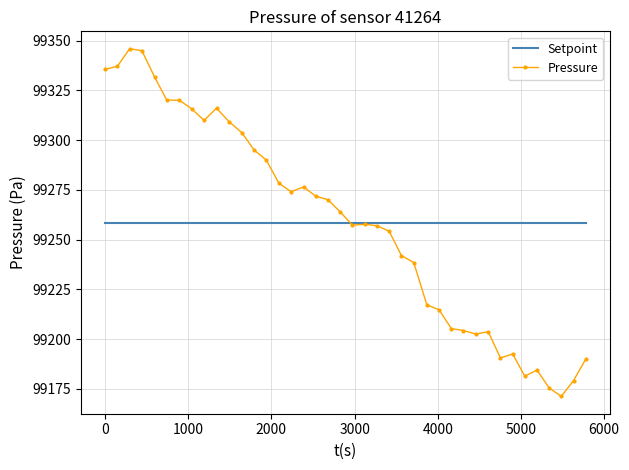

List the series in order of their peak value, lowest first.

Setpoint, Pressure